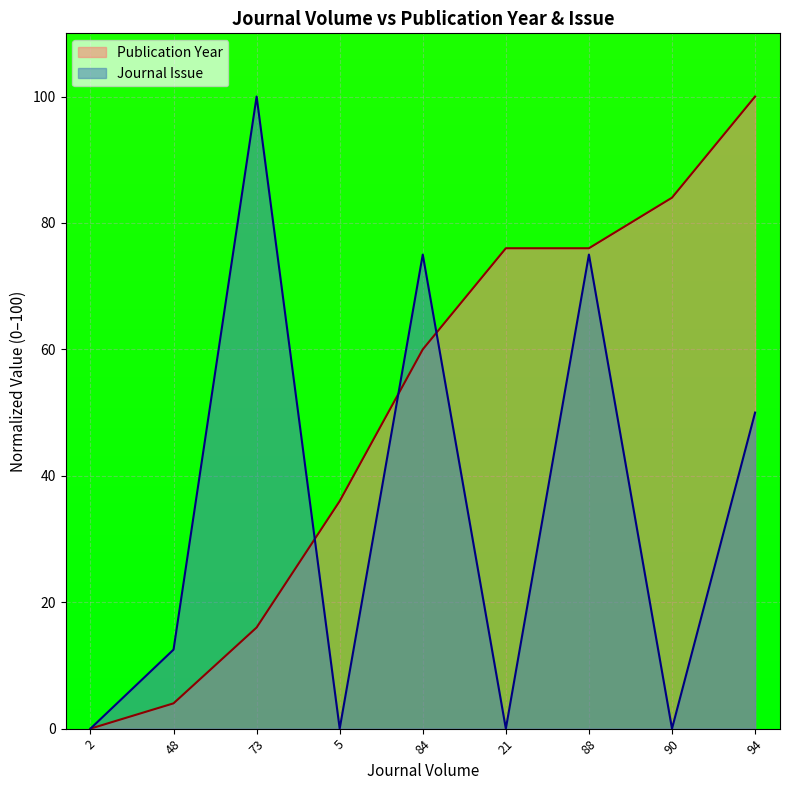

List the series in order of their peak value, highest first.

Publication Year, Journal Issue